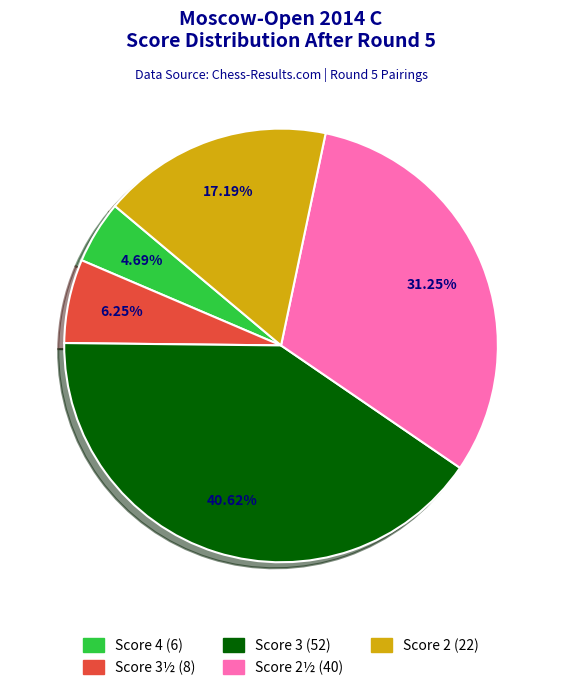

Rank the categories by value from highest to lowest.

Score 3 (52), Score 2½ (40), Score 2 (22), Score 3½ (8), Score 4 (6)